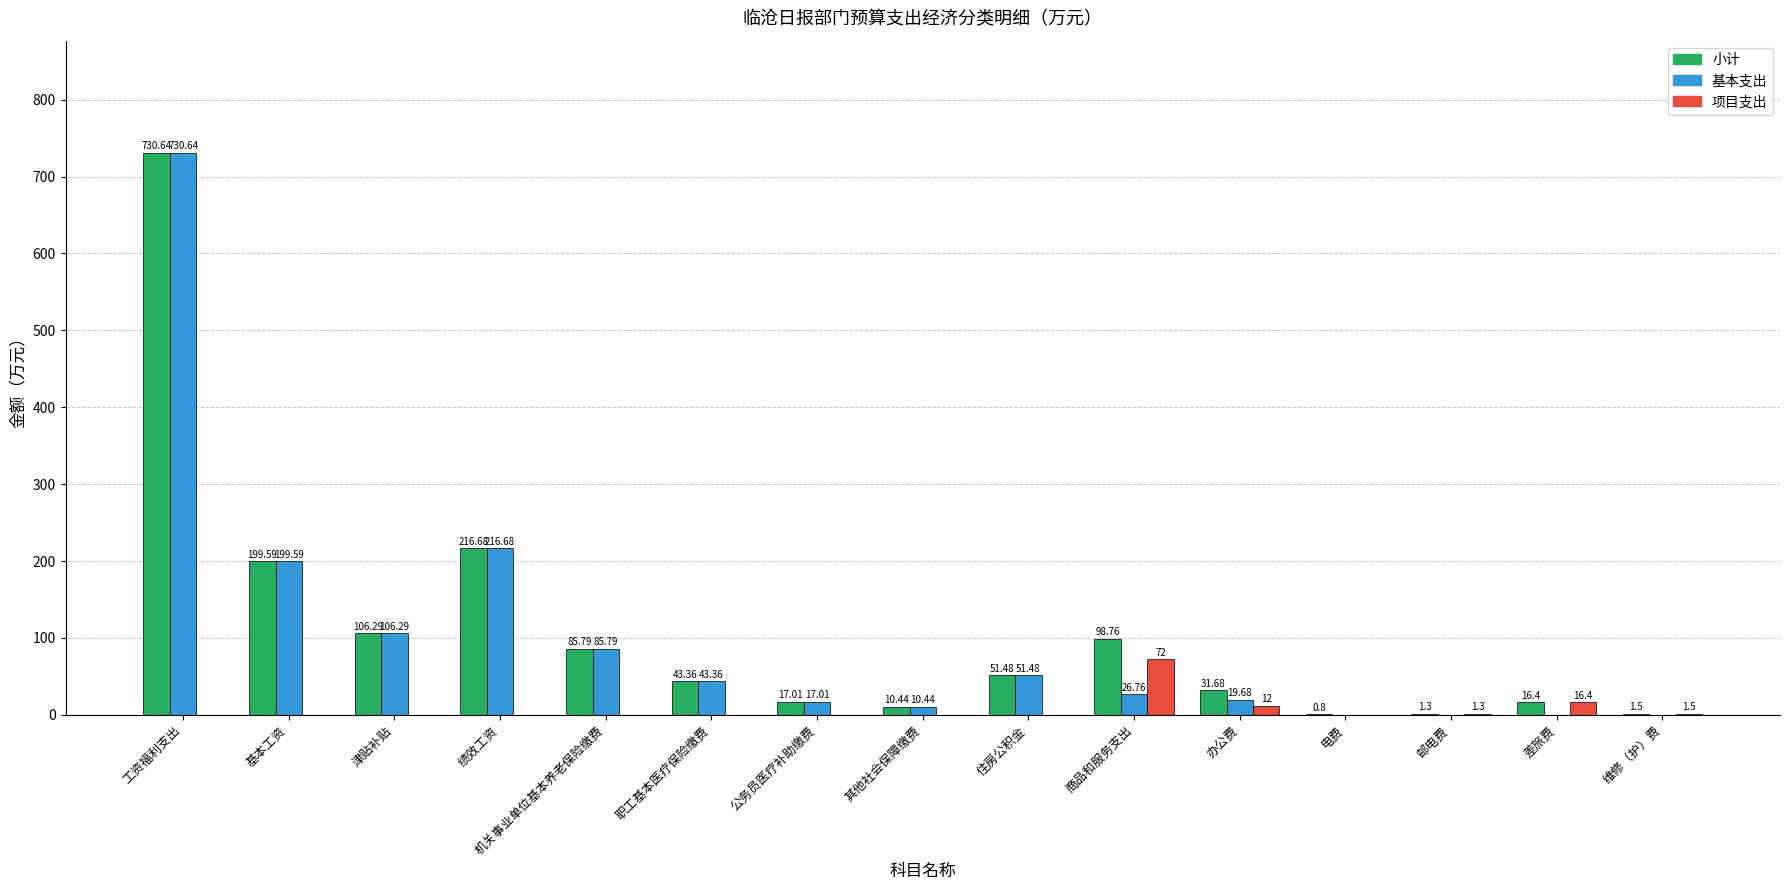

At which category does the chart reach its peak across all series?

工资福利支出